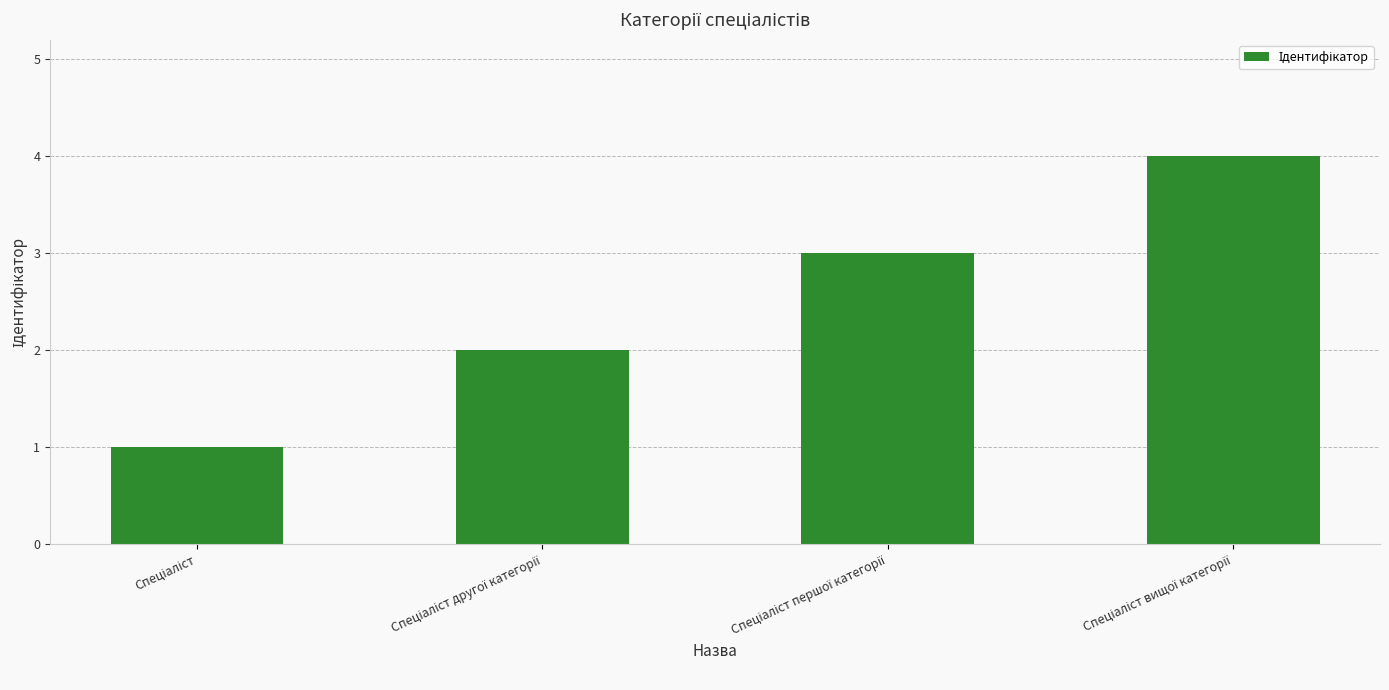

What is the maximum value shown in the chart?

4